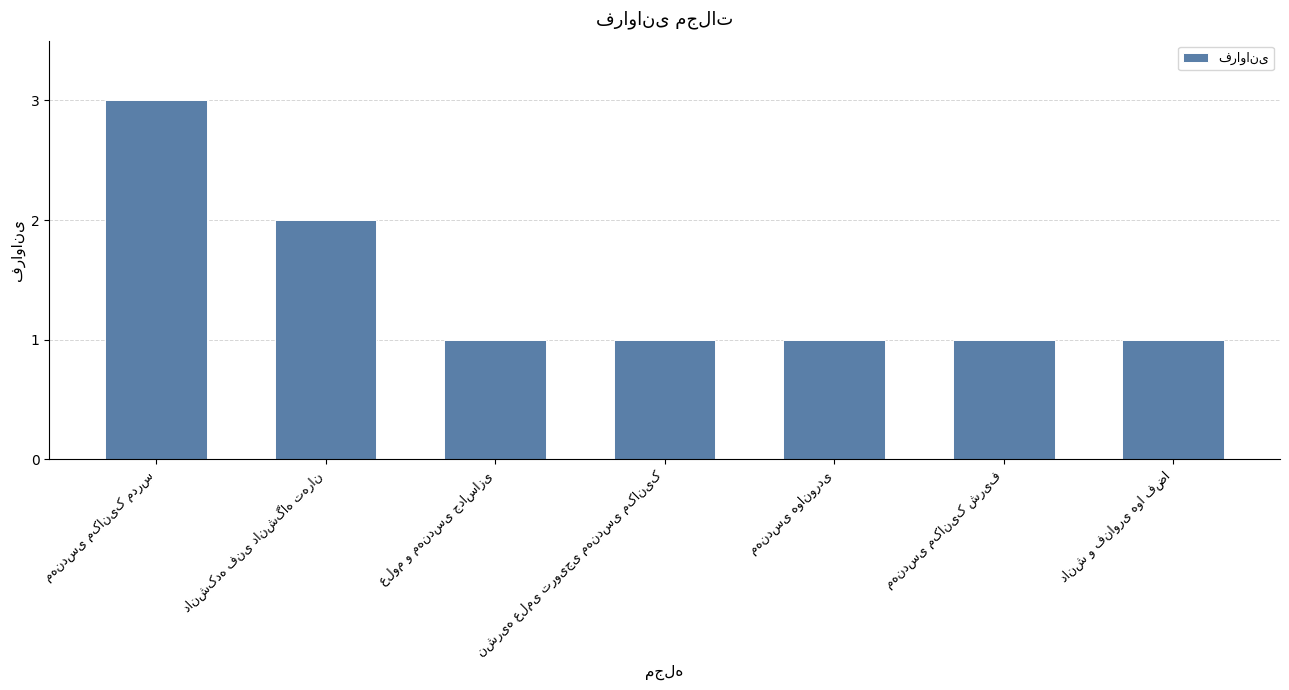

What is the greatest value displayed?

3